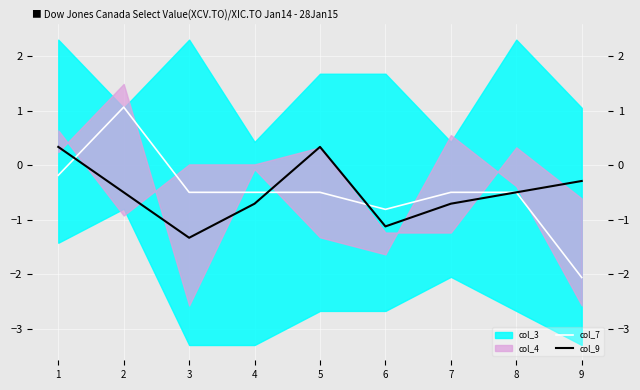

How many times do col_7 and col_9 cross each other?

3